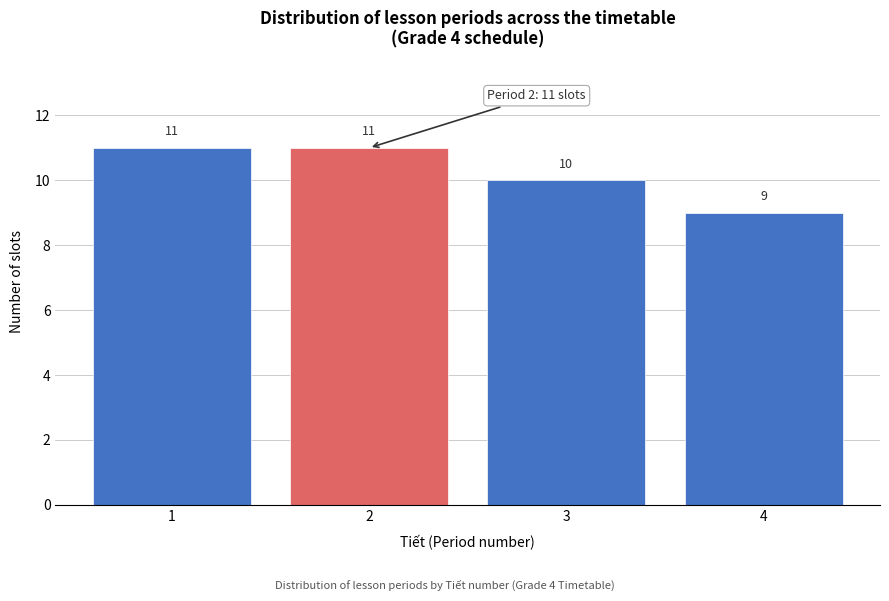

Reading left to right, transcribe all the data shown in this chart.

11	11	10	9